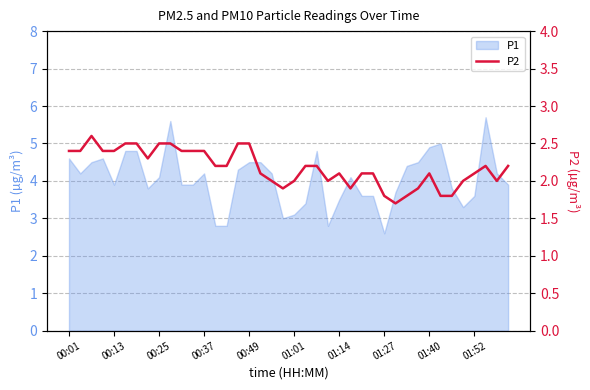

What is the difference between the maximum and second lowest values?

0.8